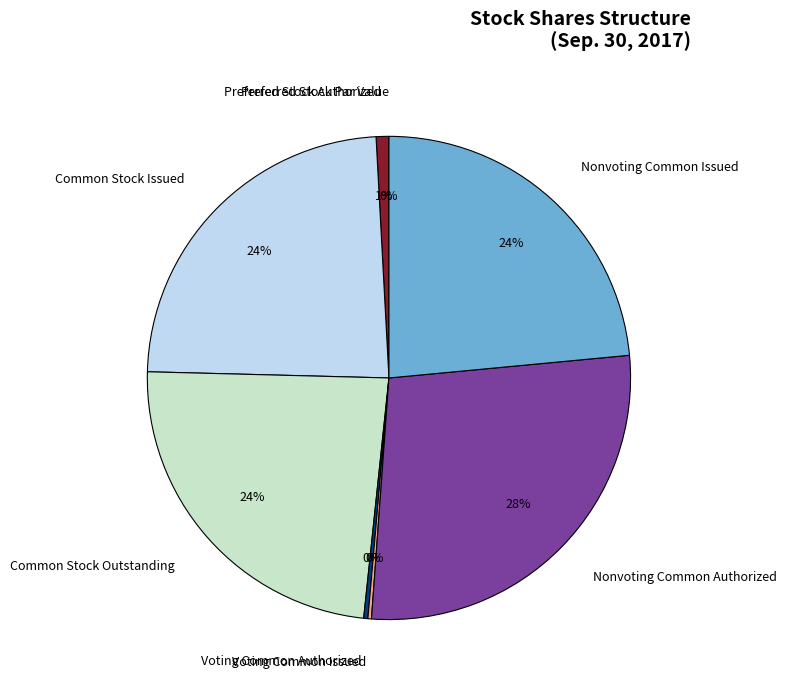

Between Common Stock Outstanding and Voting Common Authorized, which is larger?

Common Stock Outstanding